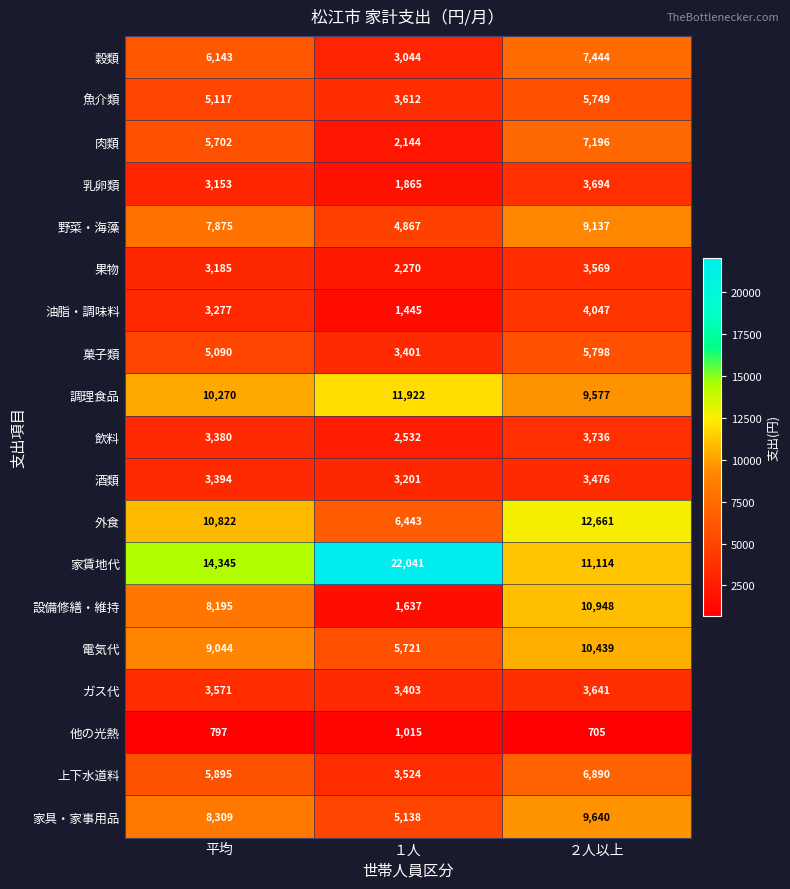

Is it true that 肉類 equals 7196 at ２人以上?

True